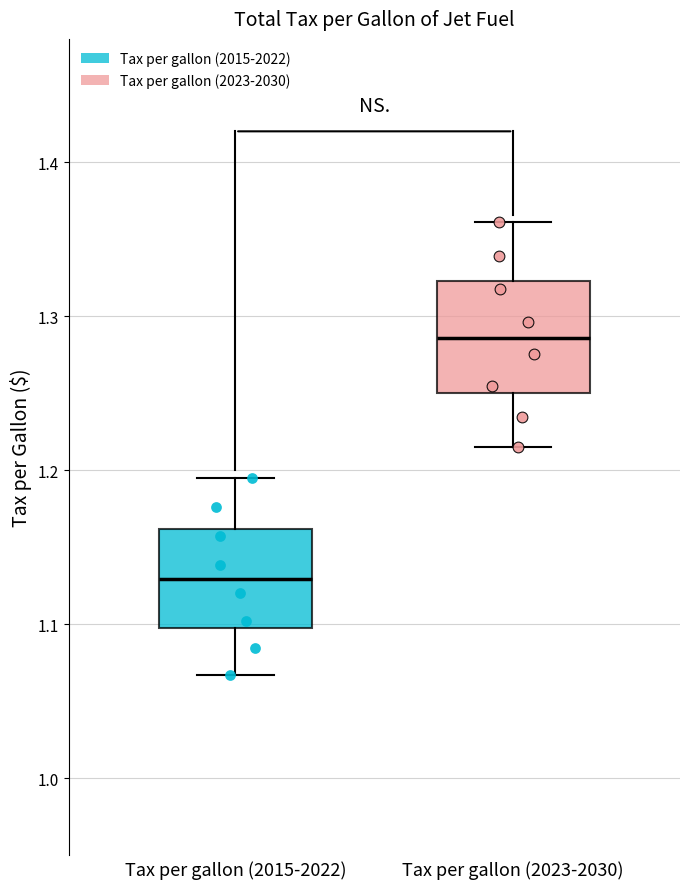

Where does the upper whisker of the box for Tax per gallon (2023-2030) end on the y-axis? The values are not printed on the chart, so give them approximately, as read against the axis.

1.36